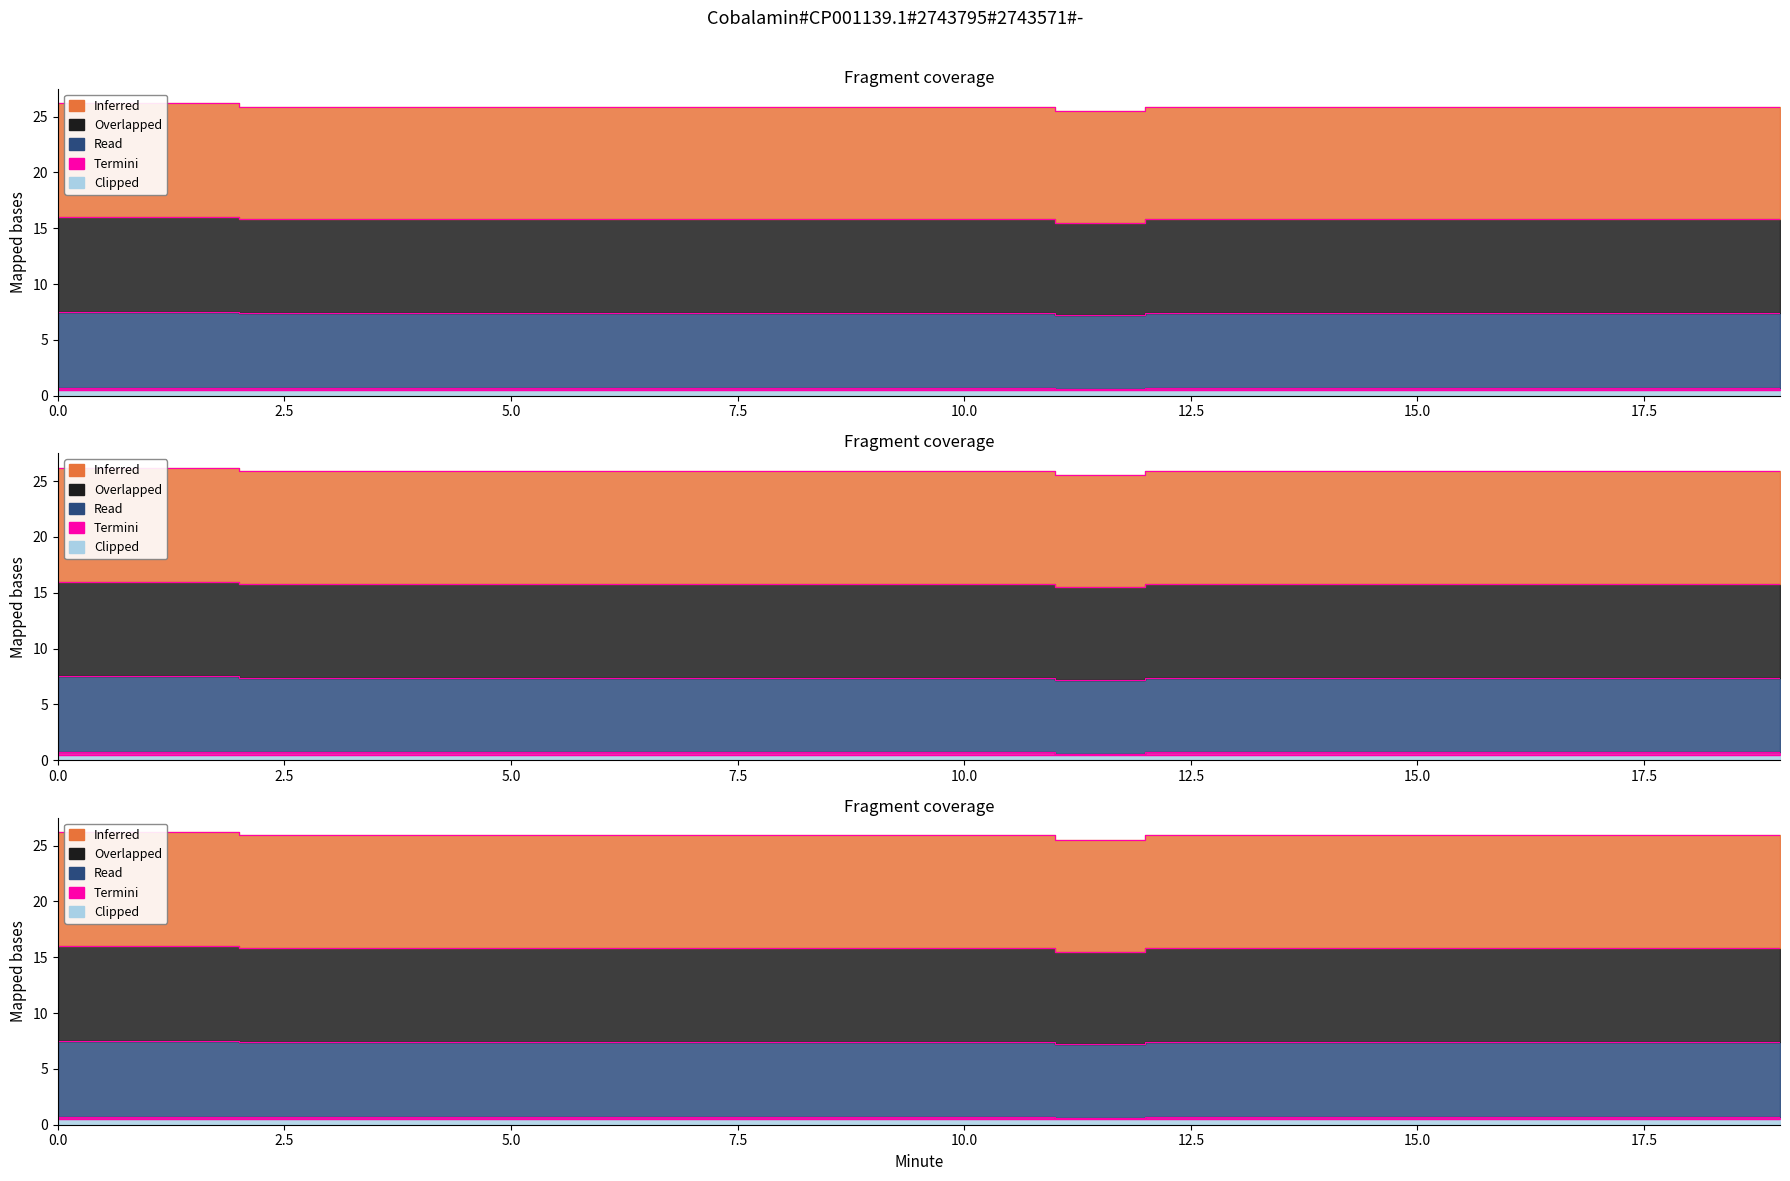

True or false: Read and Termini cross at least once.

False